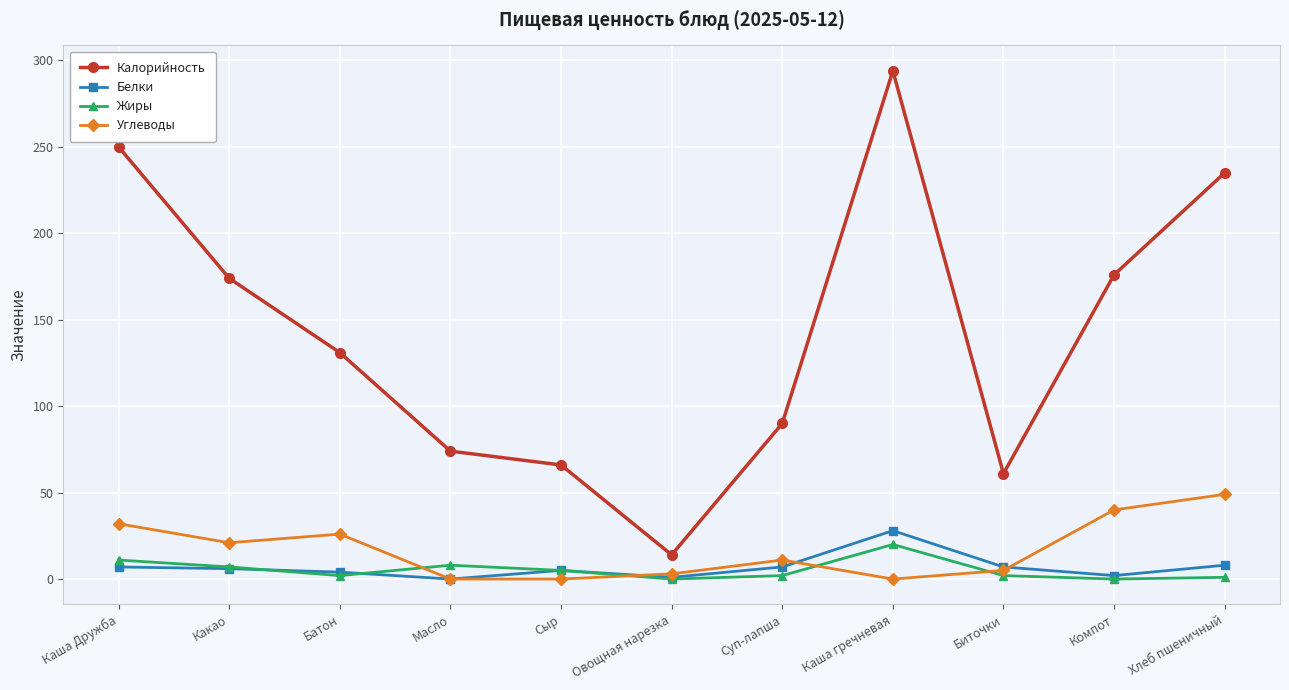

What value does the Калорийность series have at Каша Дружба?

250